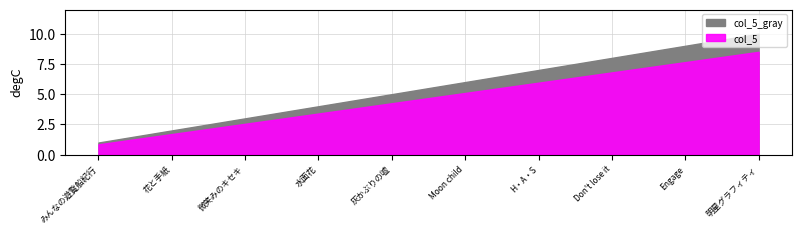

True or false: the data shows 5 at 明星グラフィティ.

False